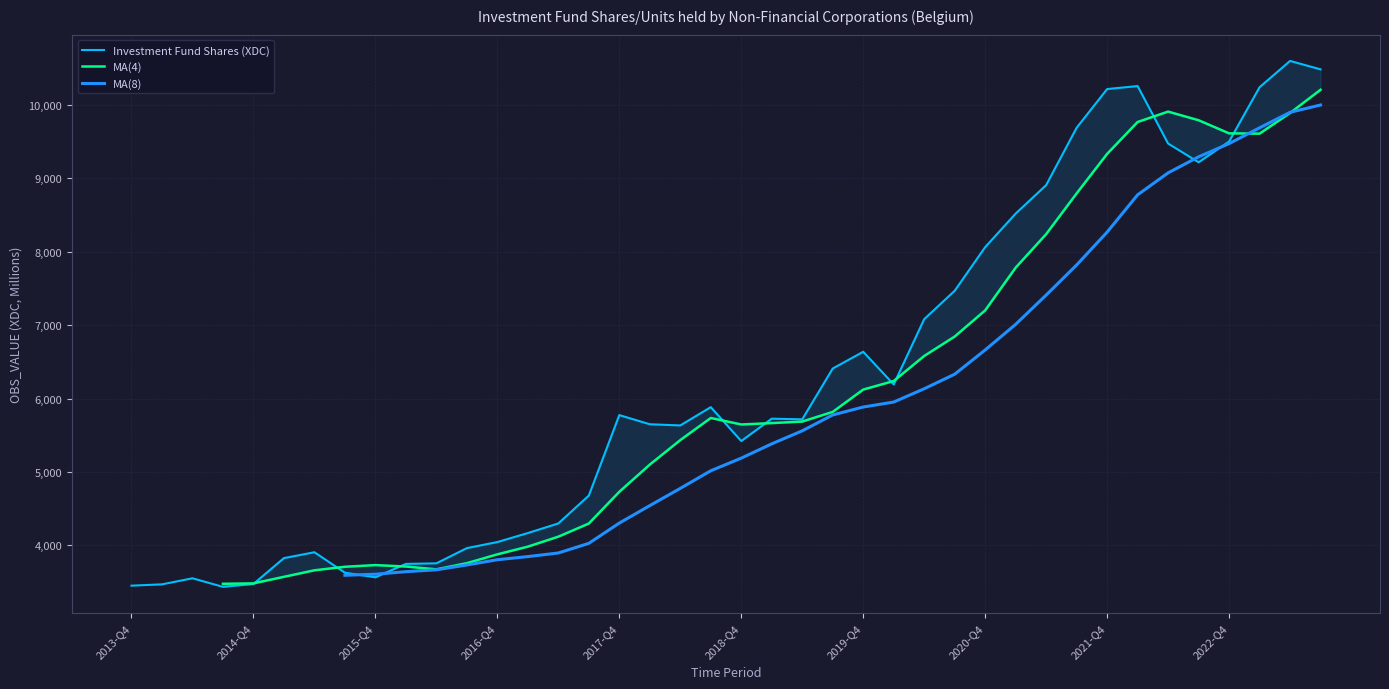

What is the average value?

6242.4